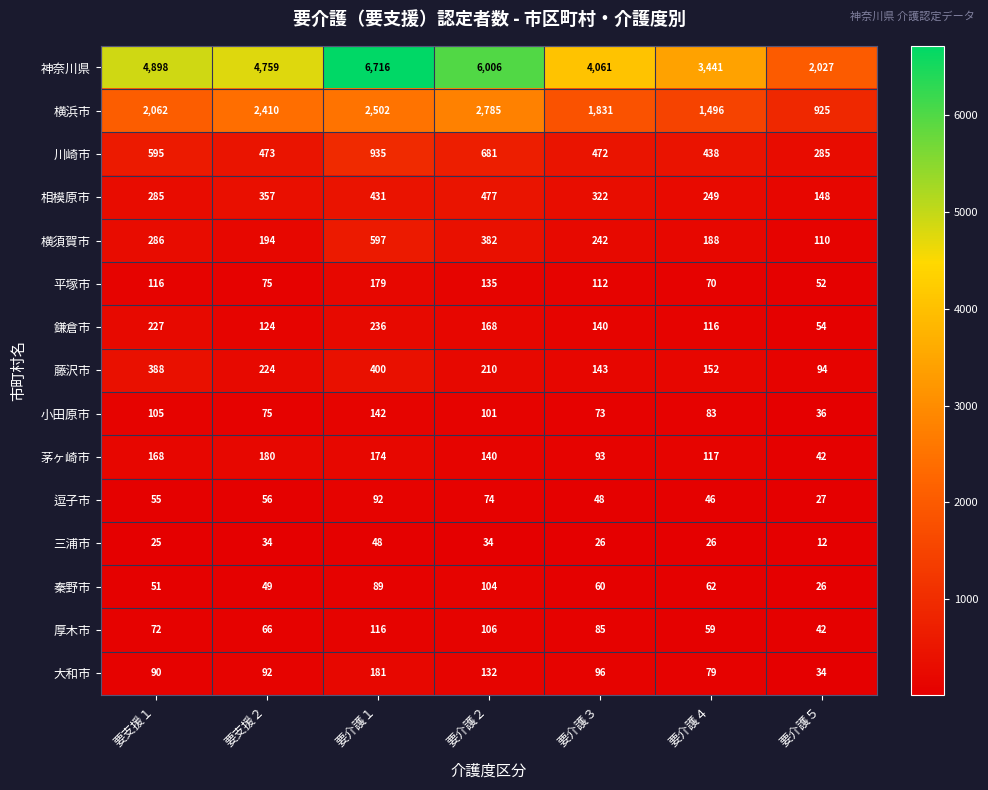

Read the 三浦市 value at 要介護２, to the nearest 10.

30